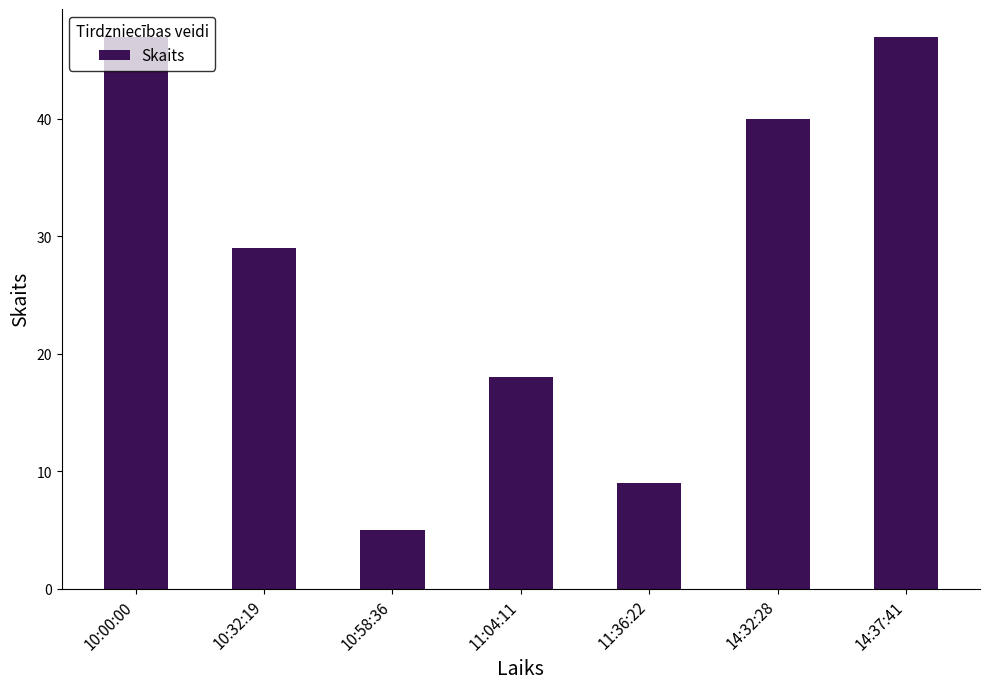

Are the bars grouped side by side (vs. stacked)?

No